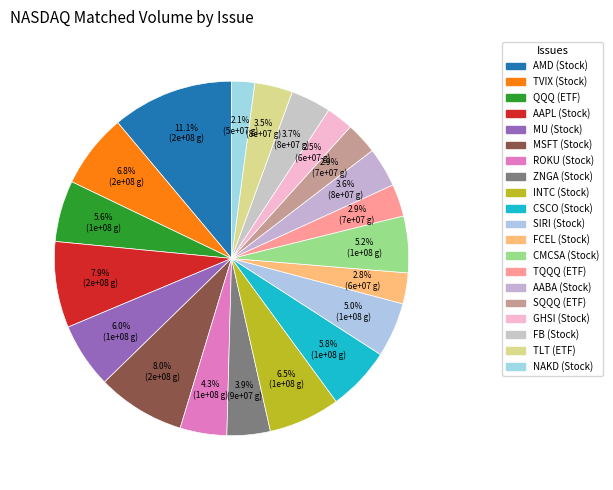

True or false: CSCO accounts for 1% of the total.

False